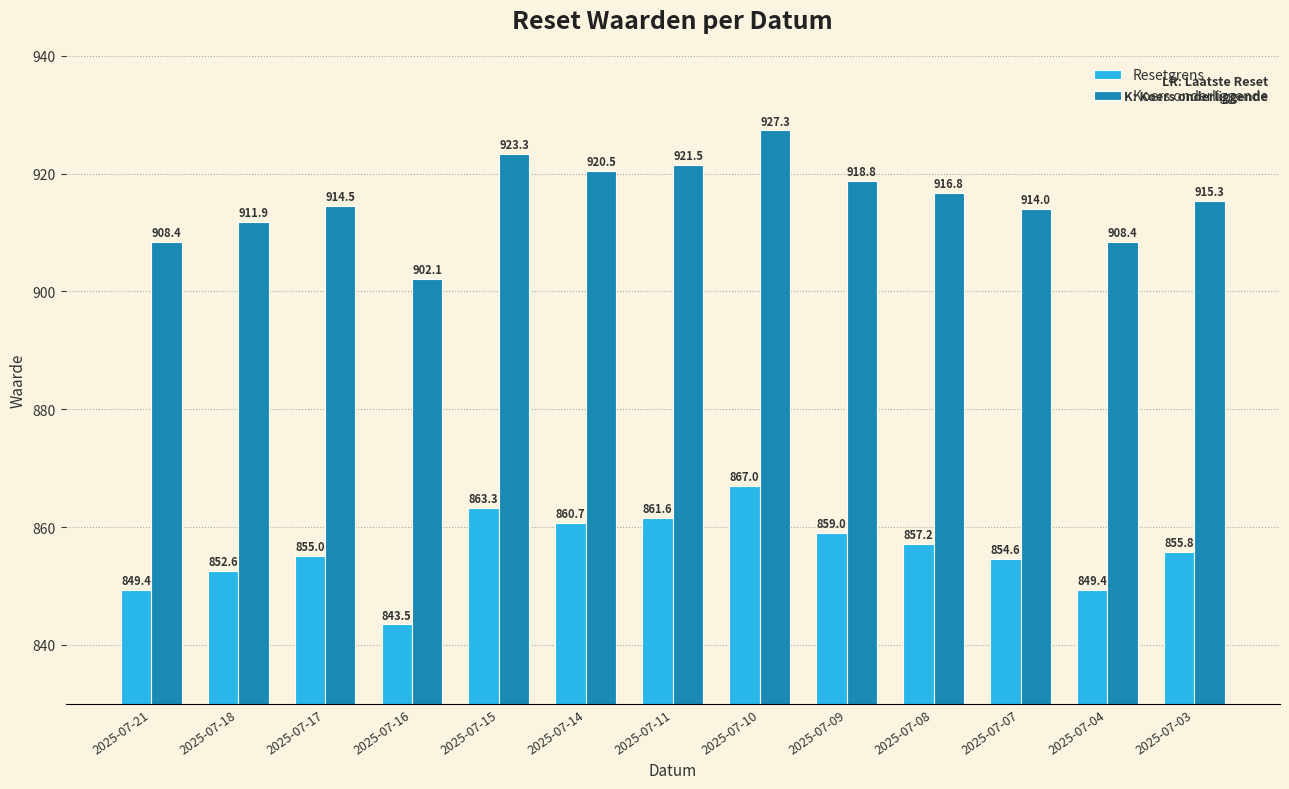

Rank the series at 2025-07-07 from lowest to highest value.

Resetgrens, Koers onderliggende